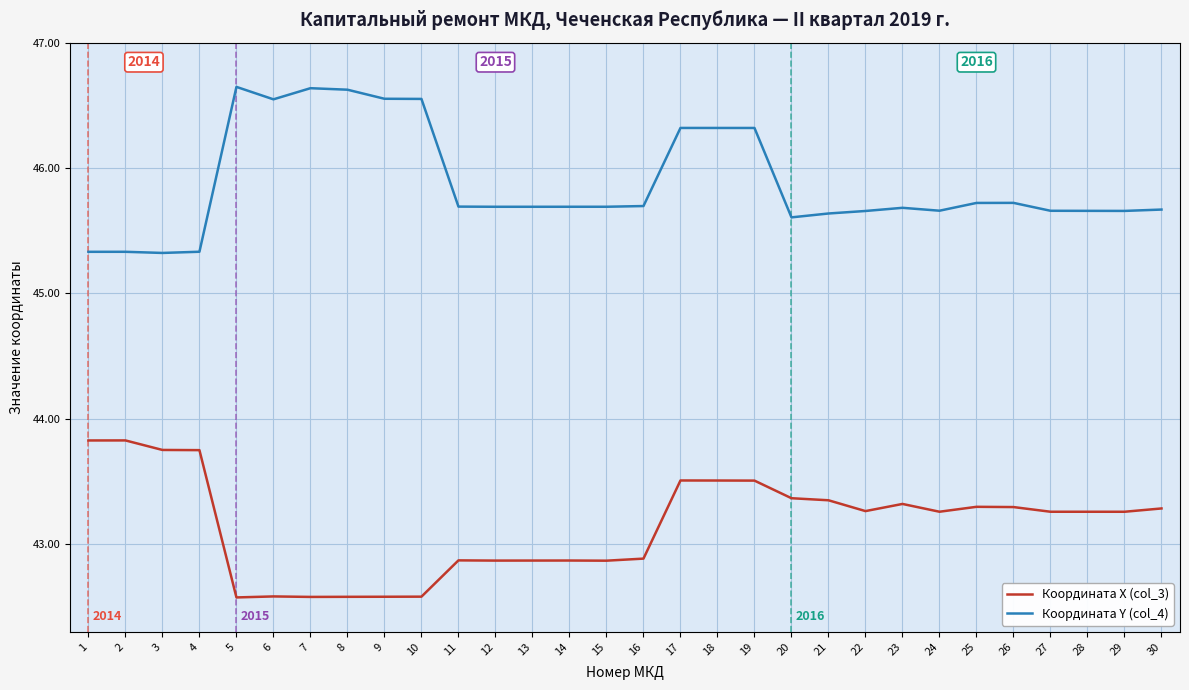

What is the minimum value for Координата X (col_3)?

42.6